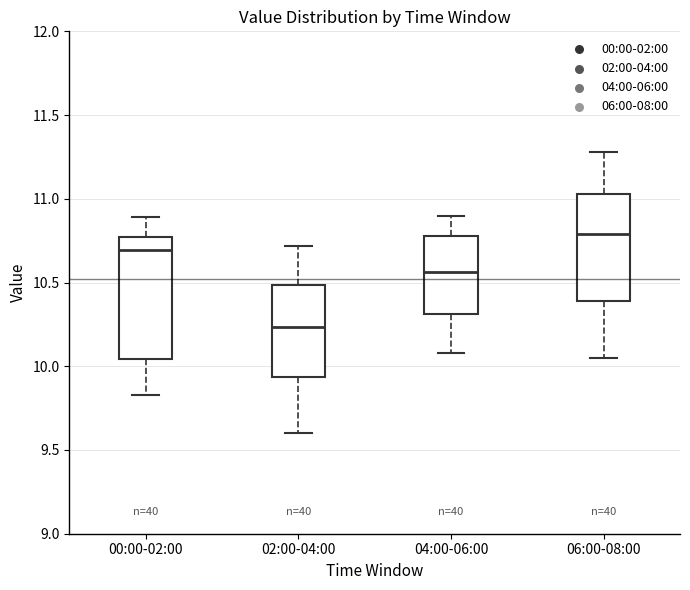

Reading left to right, transcribe this box plot: for each box, give where its median line is, the range the box spans, and where its two whiskers end, as read against the y-axis. The values are not printed on the chart, so give them approximately, as read against the axis.

00:00-02:00: median 10.70, box 10.05 to 10.75, whiskers 9.85 to 10.90
02:00-04:00: median 10.25, box 9.95 to 10.50, whiskers 9.60 to 10.70
04:00-06:00: median 10.55, box 10.30 to 10.80, whiskers 10.10 to 10.90
06:00-08:00: median 10.80, box 10.40 to 11.05, whiskers 10.05 to 11.30